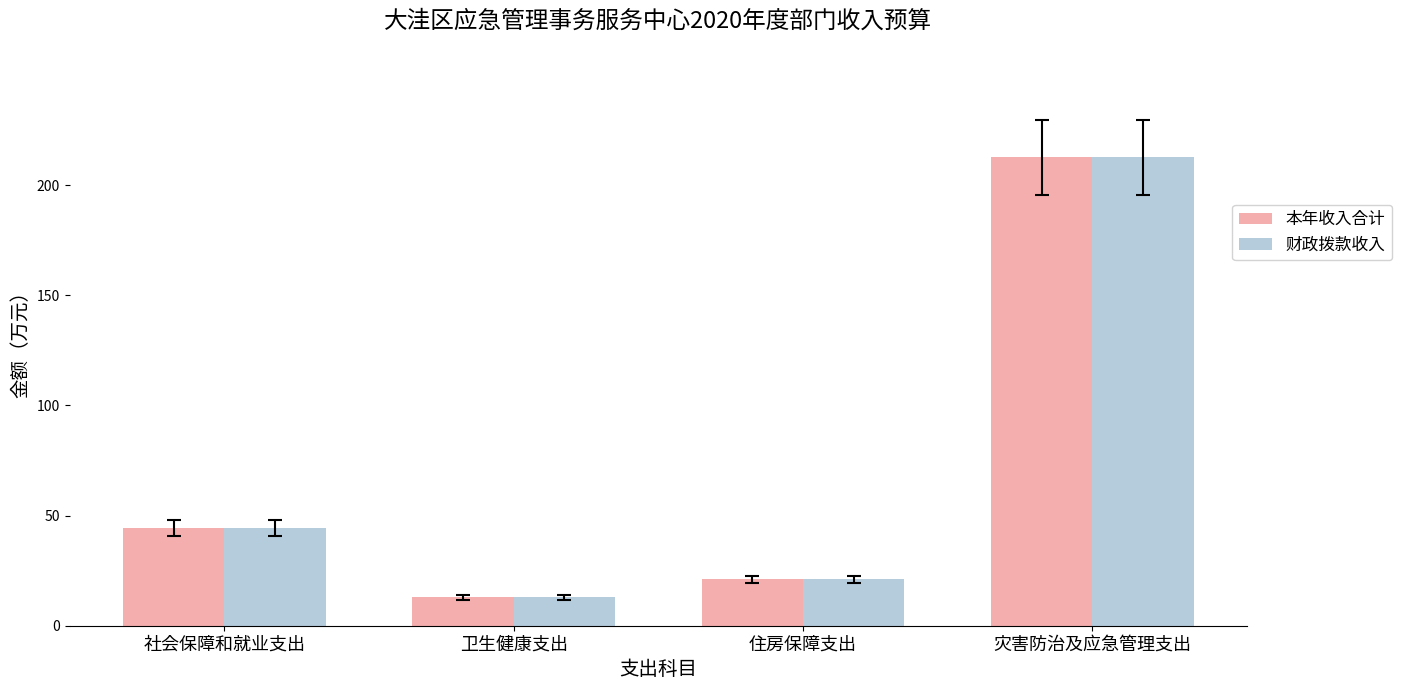

What is the minimum value for 财政拨款收入?

12.9